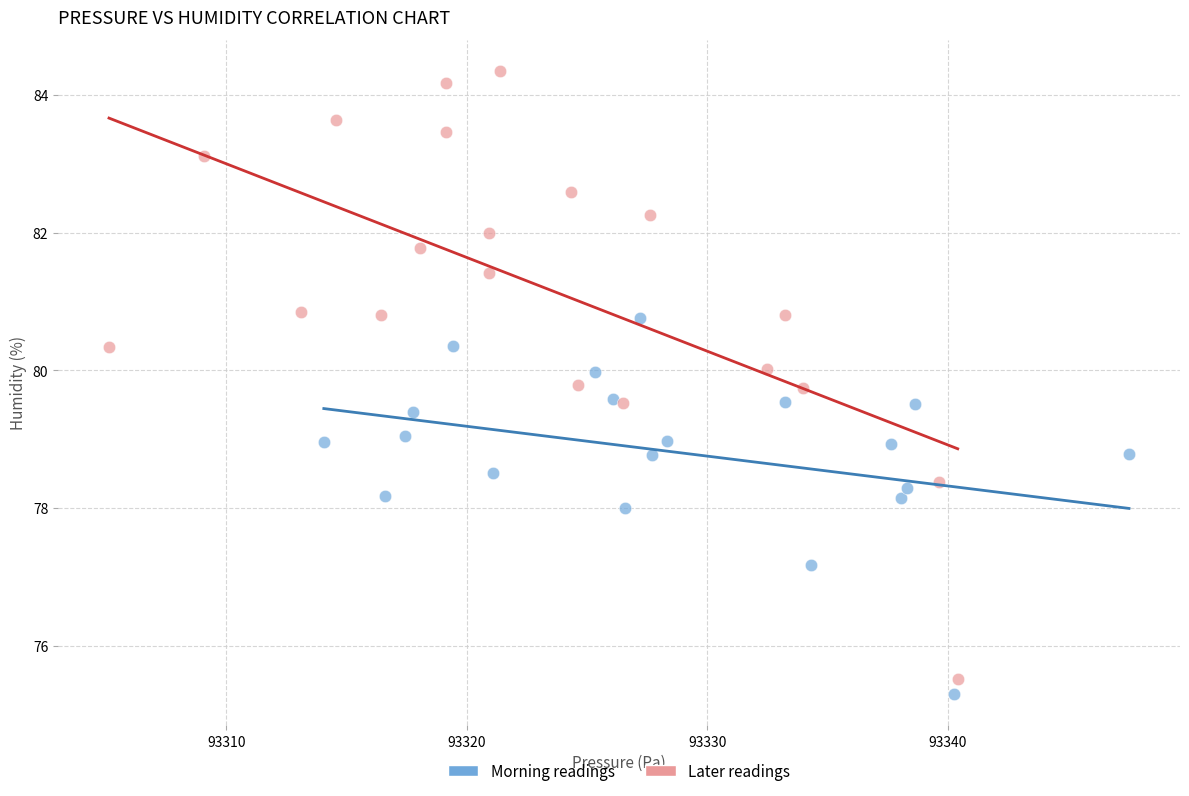

Which series contains the highest Y value?

Later readings